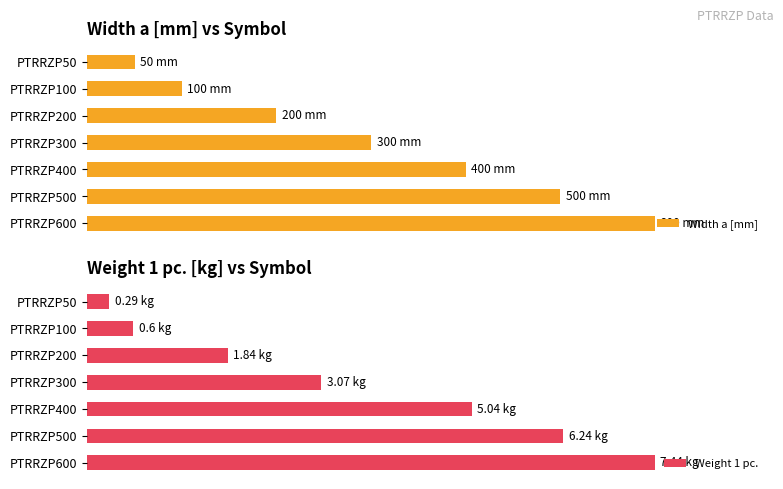

Rank the series by their average value, from lowest to highest.

Weight 1 pc., Width a [mm]